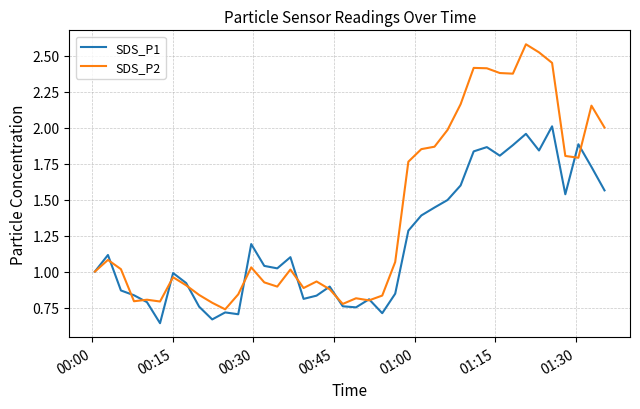

Rank the series by their average value, from highest to lowest.

SDS_P2, SDS_P1